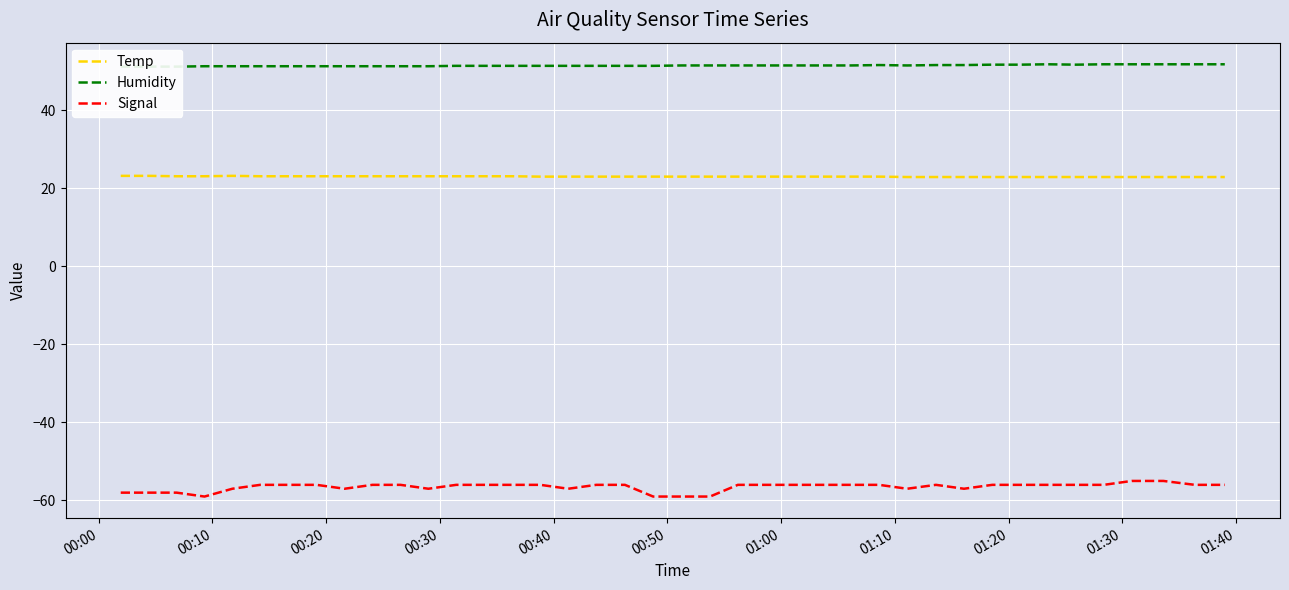

True or false: Temp and Signal intersect in this chart.

False